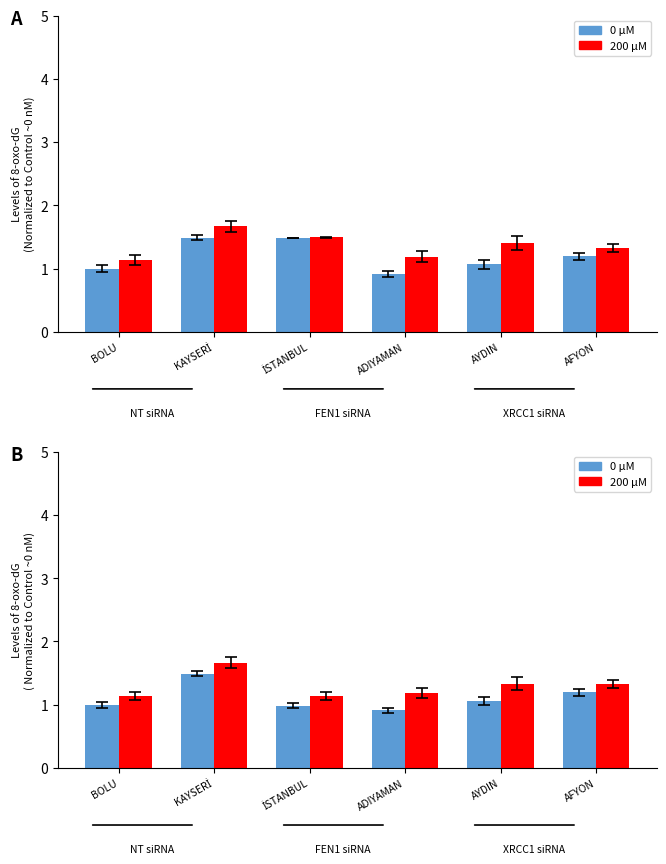

What are all the series names shown in the legend?

0 µM, 200 µM